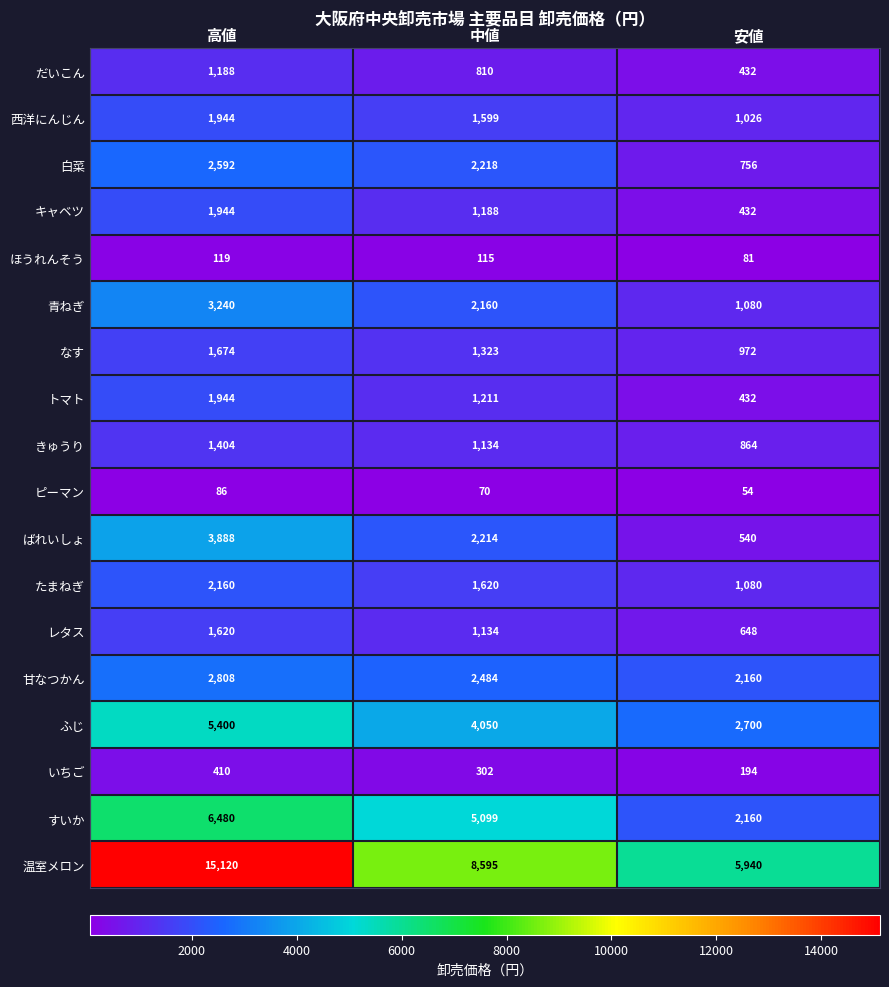

What is the difference between the 白菜 values at 安値 and 中値?

1462